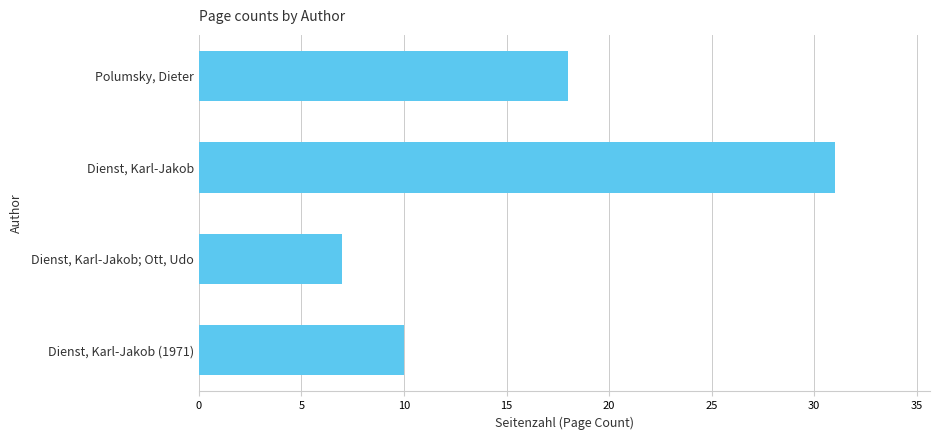

Reading top to bottom, extract all data points from this chart.

18	31	7	10